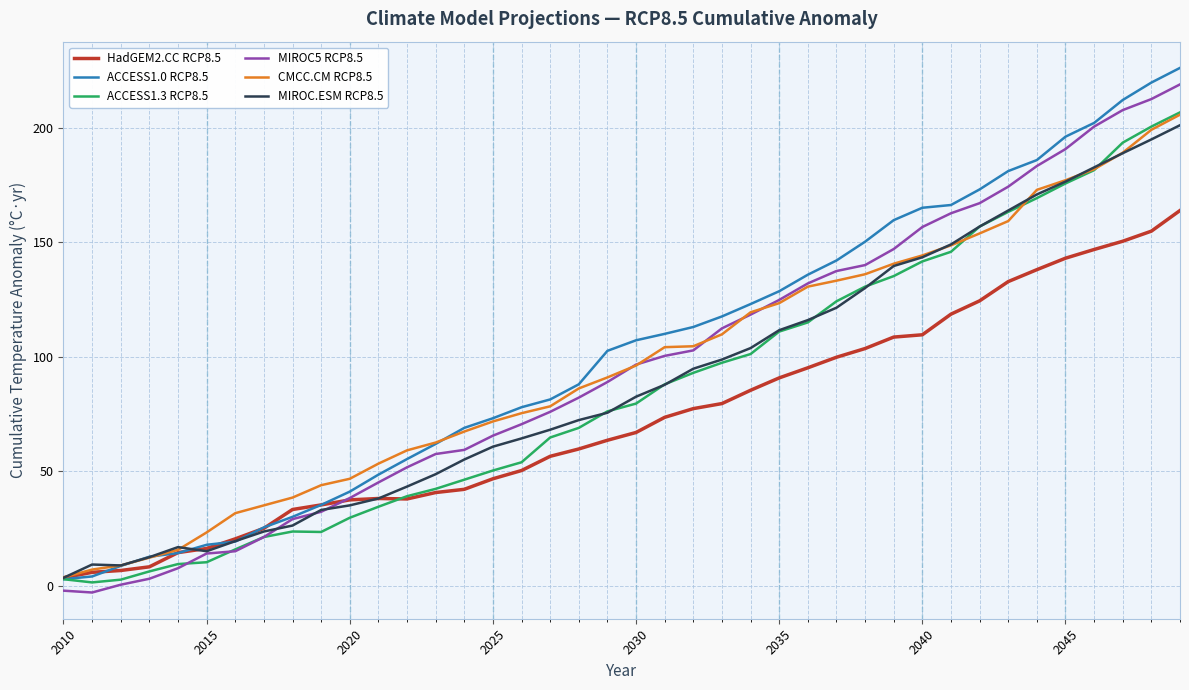

What is the difference between the second highest and second lowest values in the ACCESS1.3 RCP8.5 series?

197.6